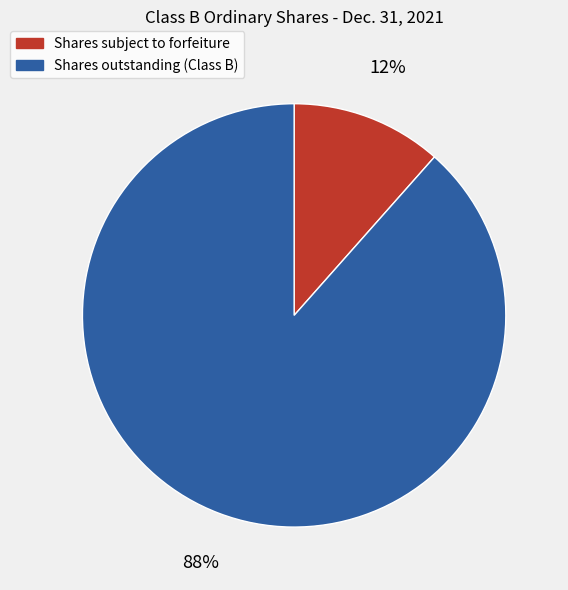

Do Shares outstanding (Class B) and Shares subject to forfeiture together represent more than half of the pie?

Yes